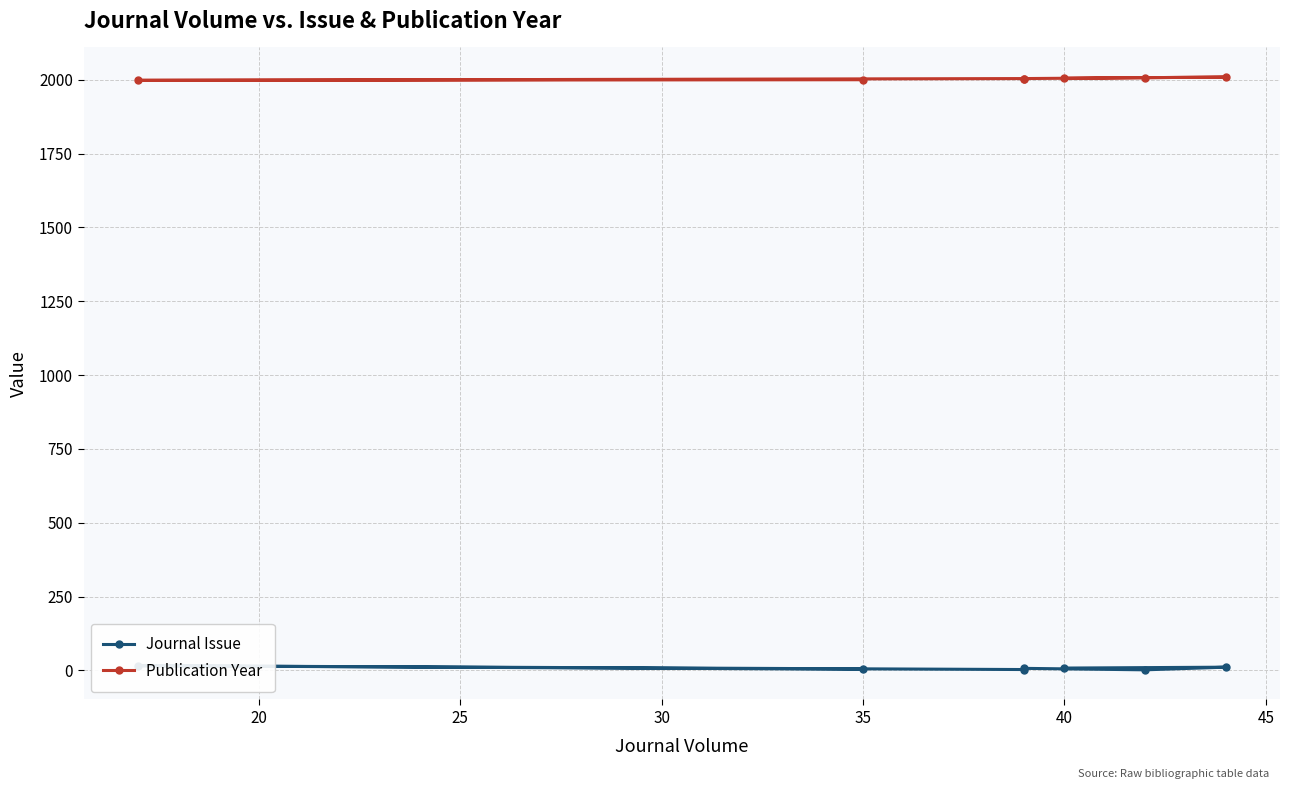

What is the average value of the Journal Issue series?

7